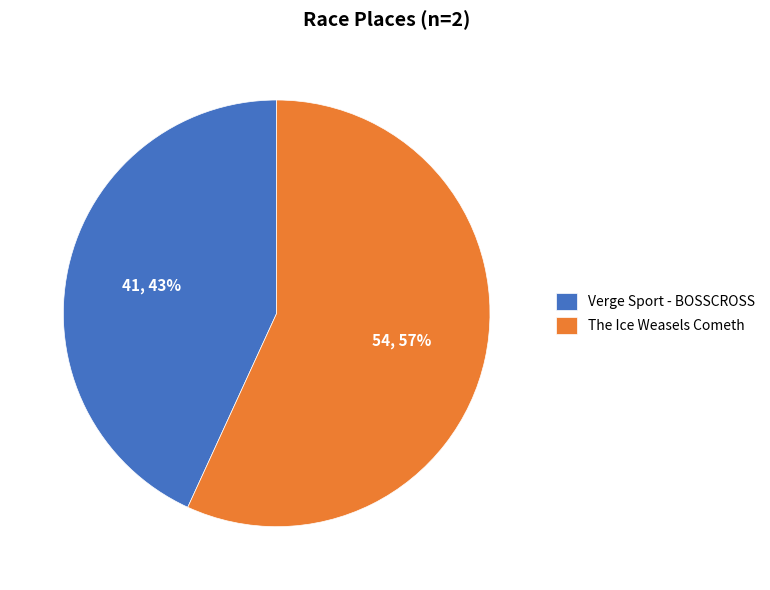

To the nearest percent, what percentage of the pie is The Ice Weasels Cometh?

57%